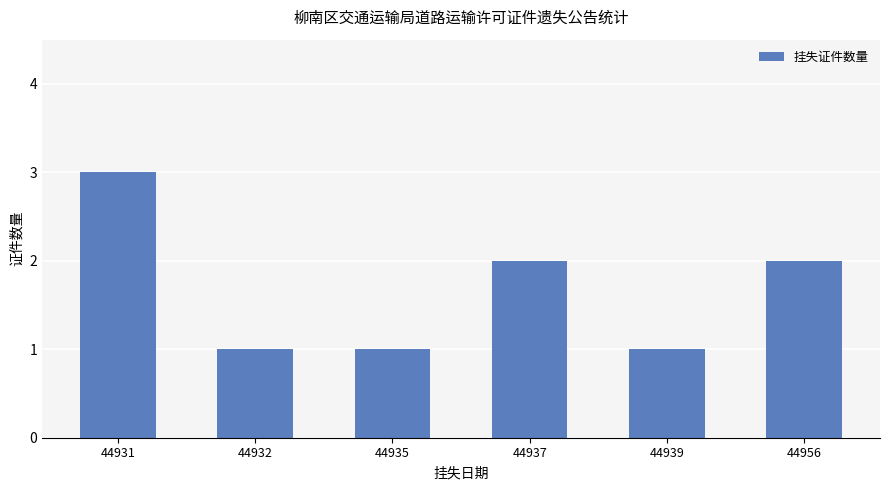

Which label corresponds to the largest value in the chart?

44931